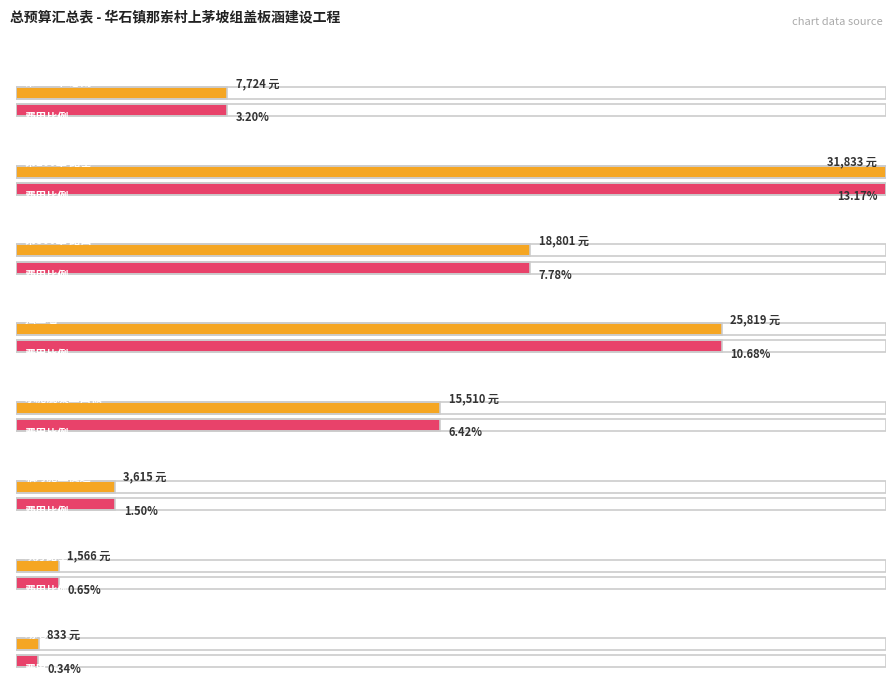

How many data points in 金额(元) are above 15510?

3